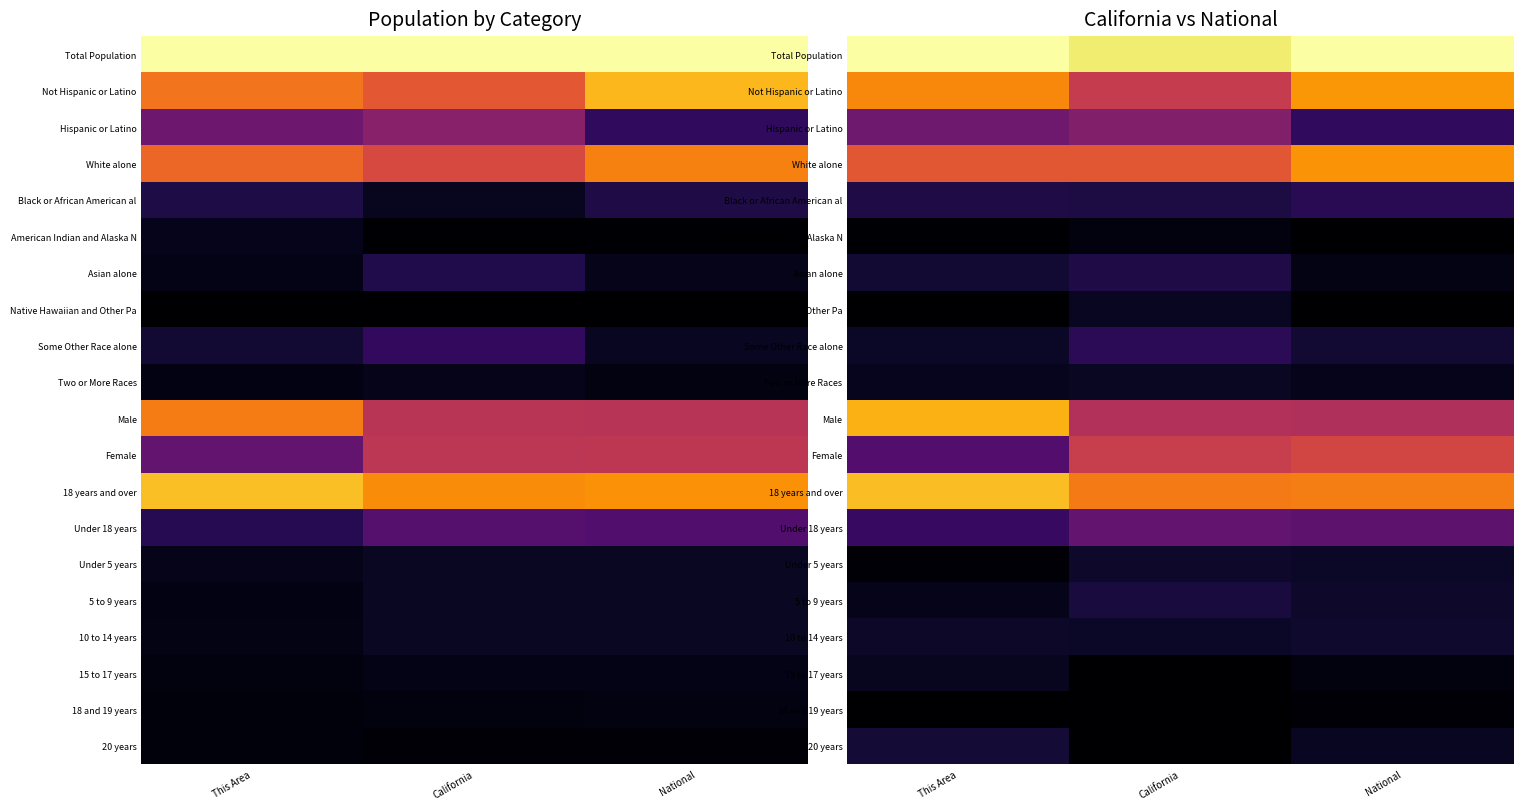

Count the number of data series in this chart.

20